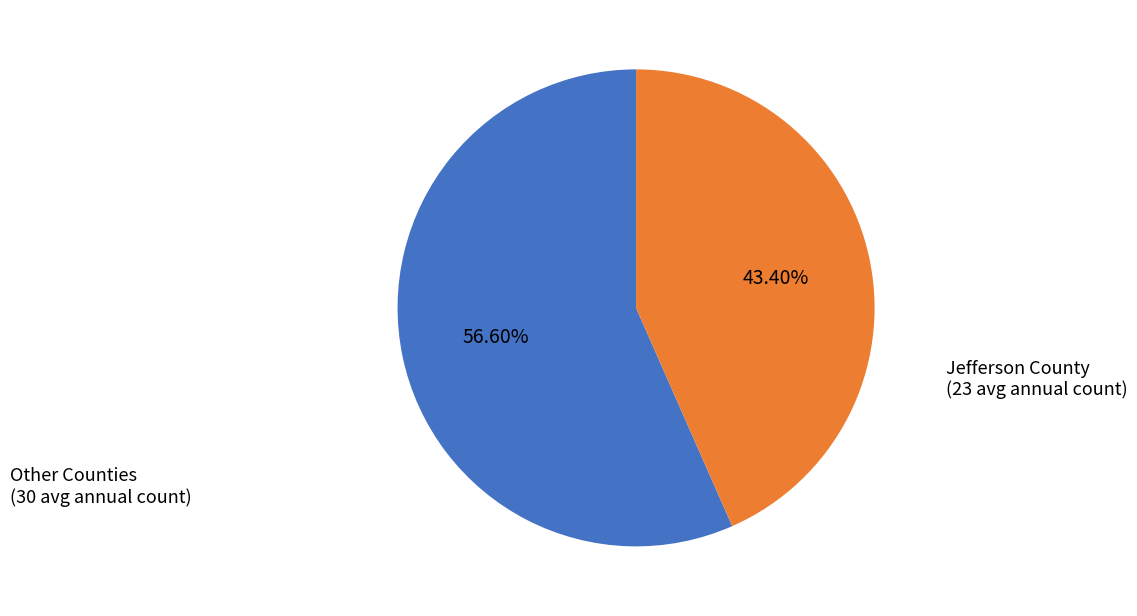

How many segments does this pie chart have?

2